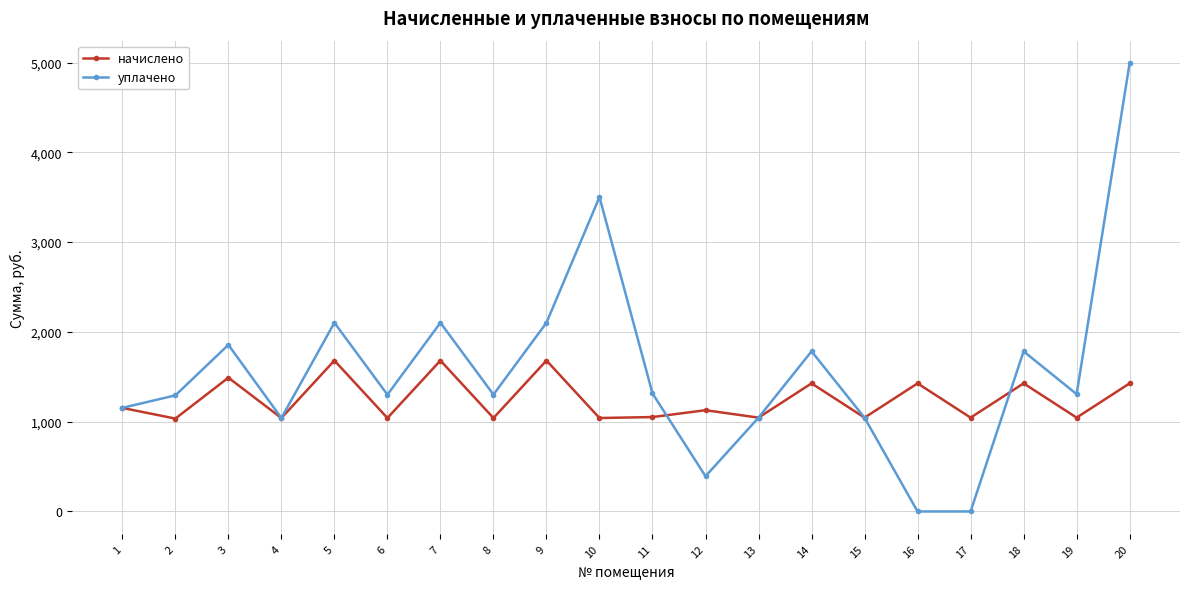

What is the value of the уплачено point at the 15th from the left?

1044.1